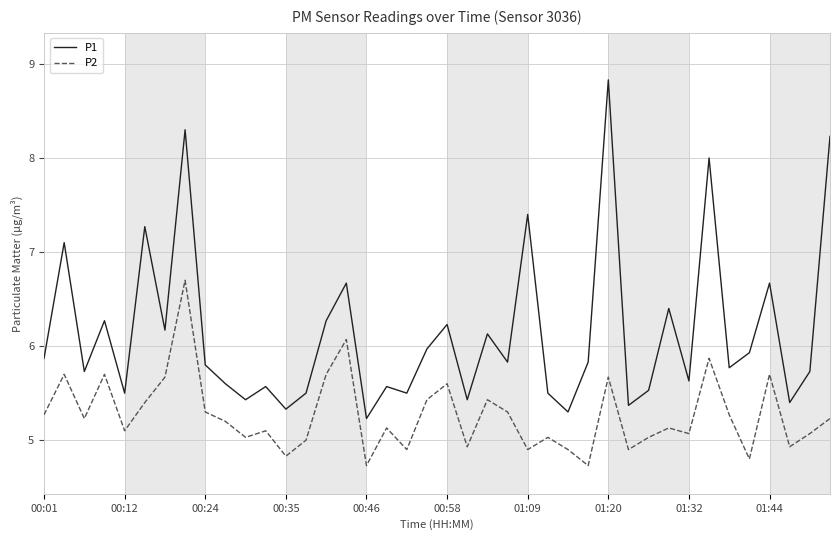

Reading left to right, list all the values displayed in this chart.

P1: 5.9	7.1	5.7	6.3	5.5	7.3	6.2	8.3	5.8	5.6	5.4	5.6	5.3	5.5	6.3	6.7	5.2	5.6	5.5	6.0	6.2	5.4	6.1	5.8	7.4	5.5	5.3	5.8	8.8	5.4	5.5	6.4	5.6	8.0	5.8	5.9	6.7	5.4	5.7	8.2
P2: 5.3	5.7	5.2	5.7	5.1	5.4	5.7	6.7	5.3	5.2	5.0	5.1	4.8	5.0	5.7	6.1	4.7	5.1	4.9	5.4	5.6	4.9	5.4	5.3	4.9	5.0	4.9	4.7	5.7	4.9	5.0	5.1	5.1	5.9	5.3	4.8	5.7	4.9	5.1	5.2